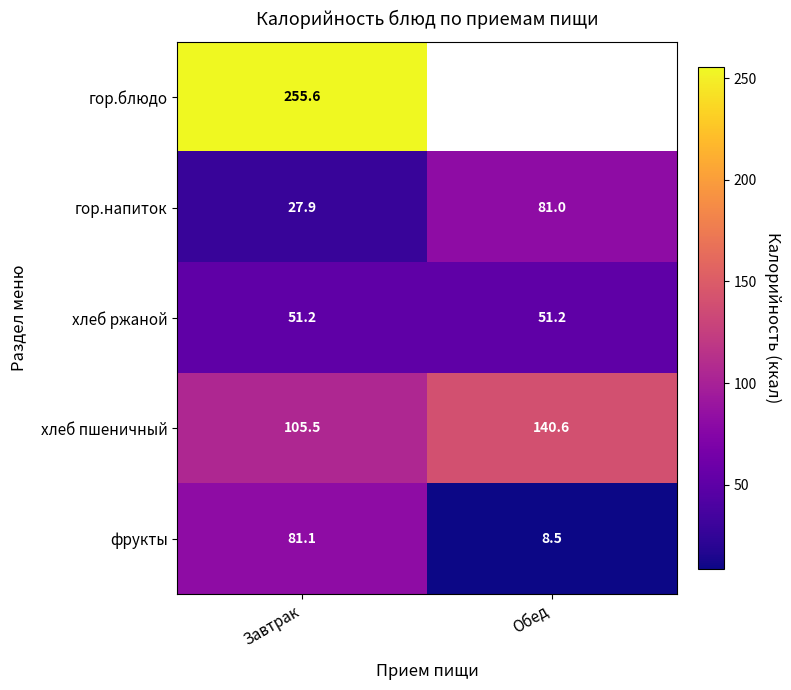

True or false: фрукты has a value of 113.1 at Завтрак.

False